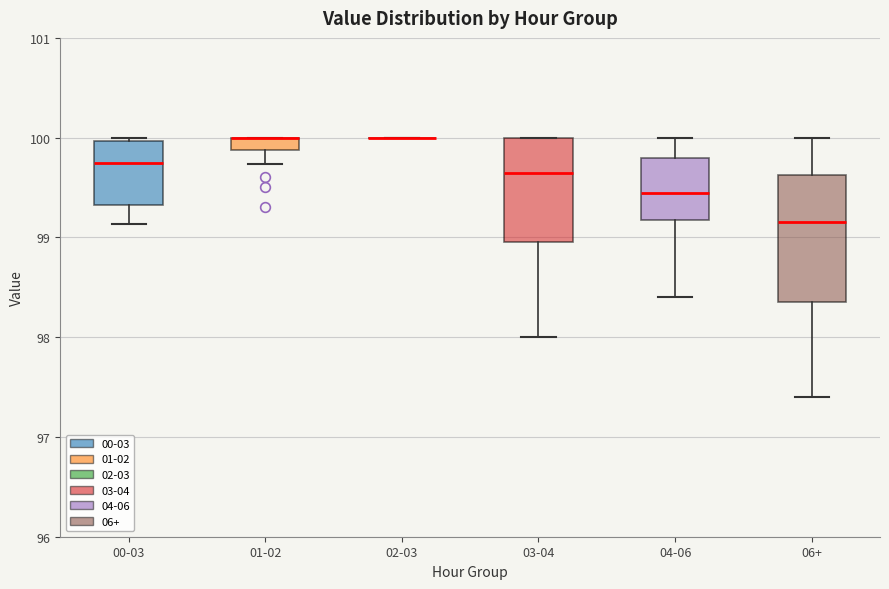

Comparing the boxes themselves (not the whiskers), which one is the tallest?

06+